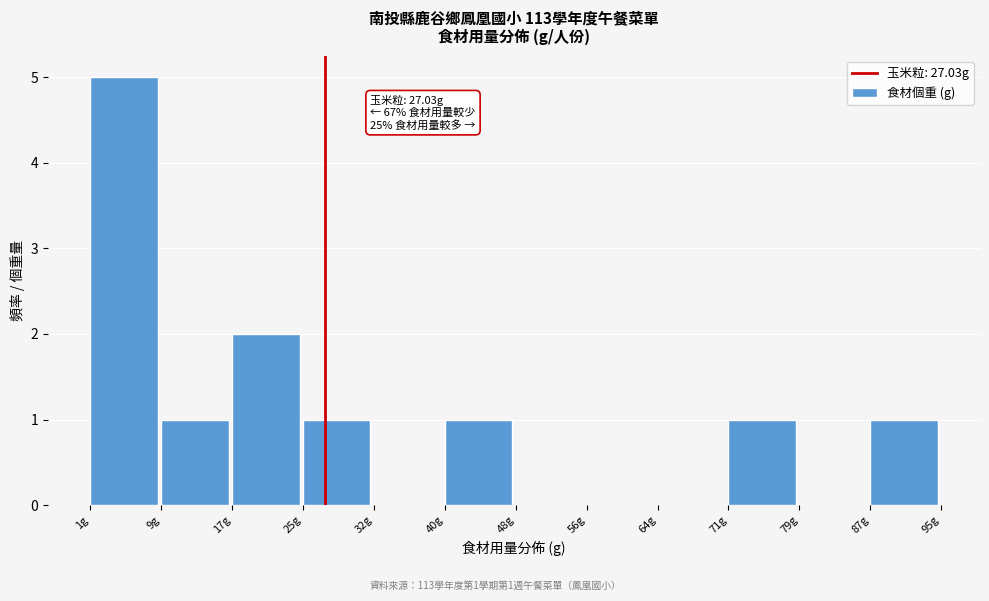

Which range on the x-axis has the tallest bar?

1 to 9